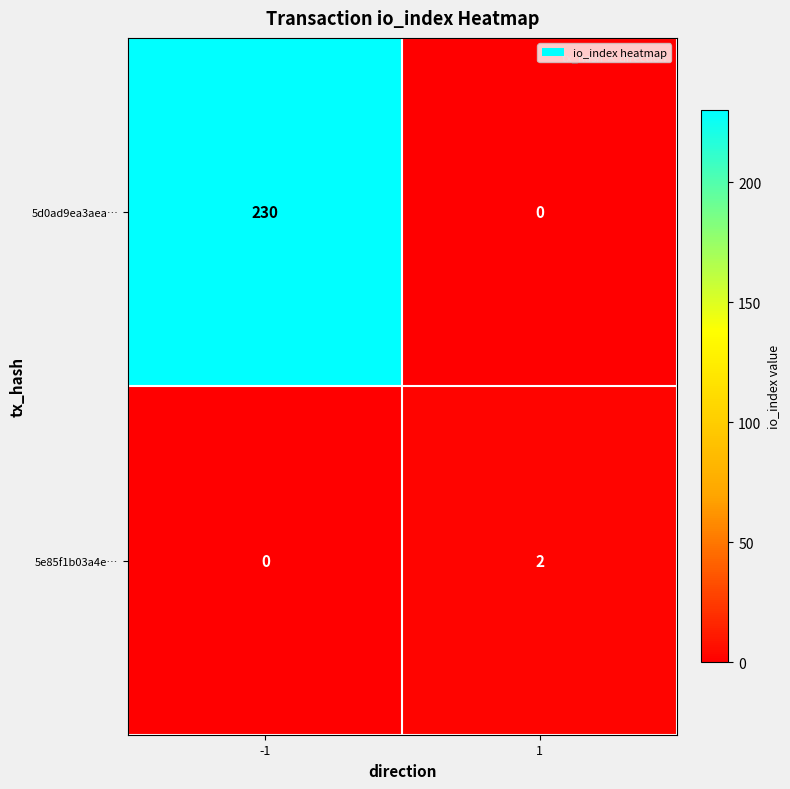

What is the difference between the highest and lowest values at -1?

230